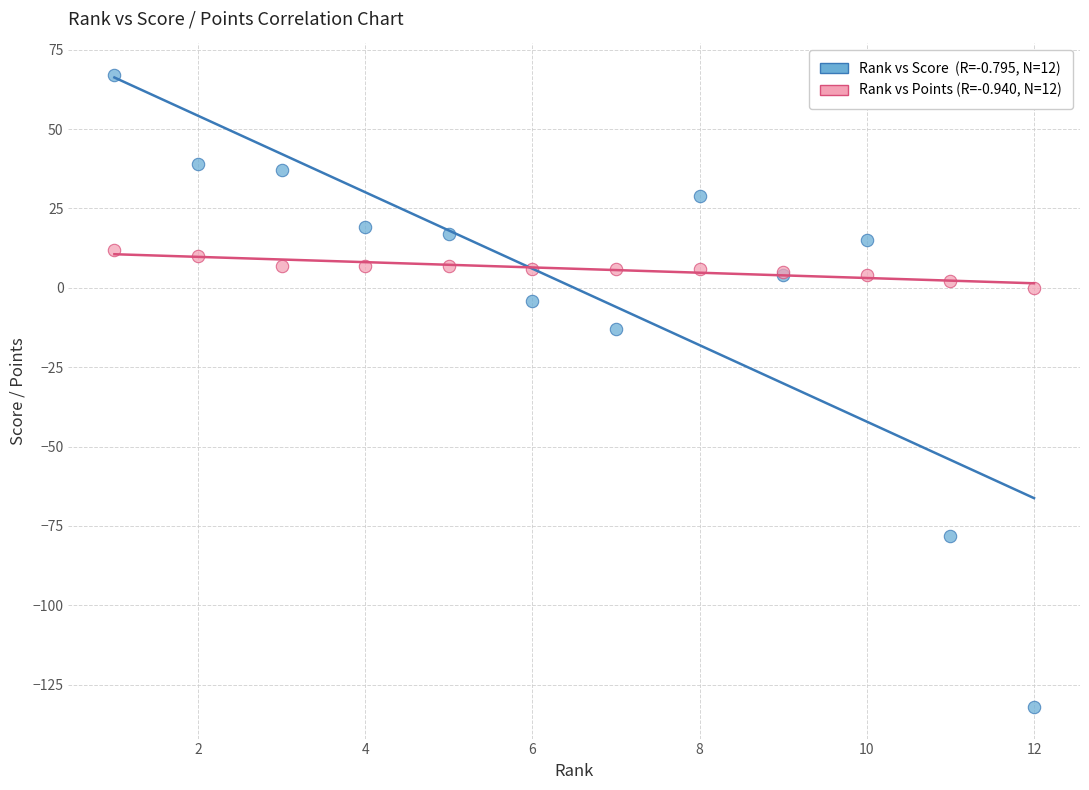

Across all series, what Y value is closest to -32?

-13